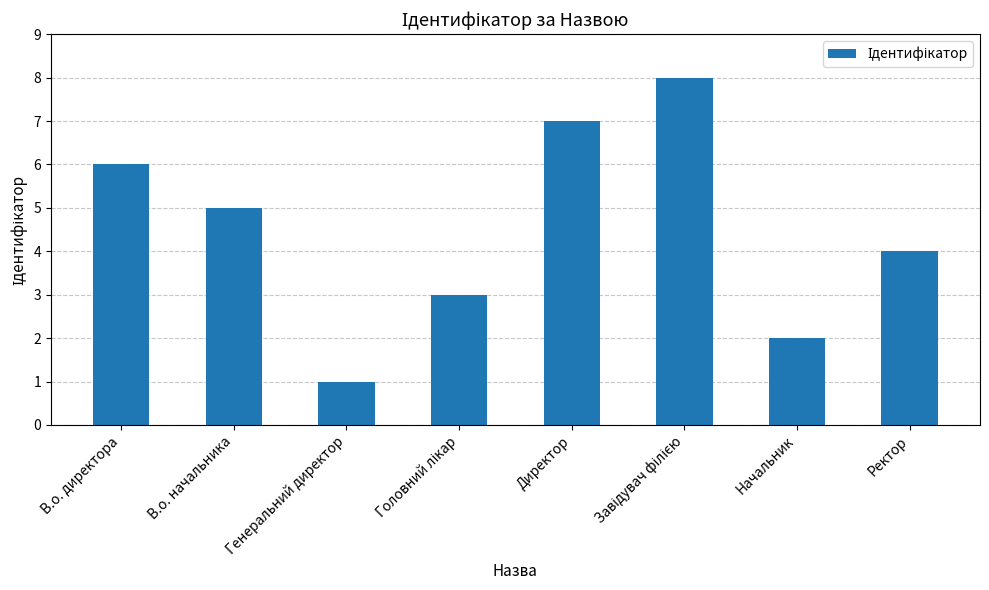

Reading left to right, extract all data points from this chart.

6	5	1	3	7	8	2	4